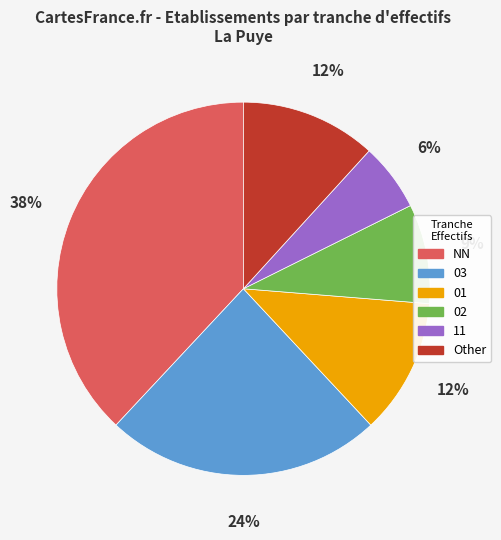

Approximately how many times larger is the value at 11 compared to Other?

0.5